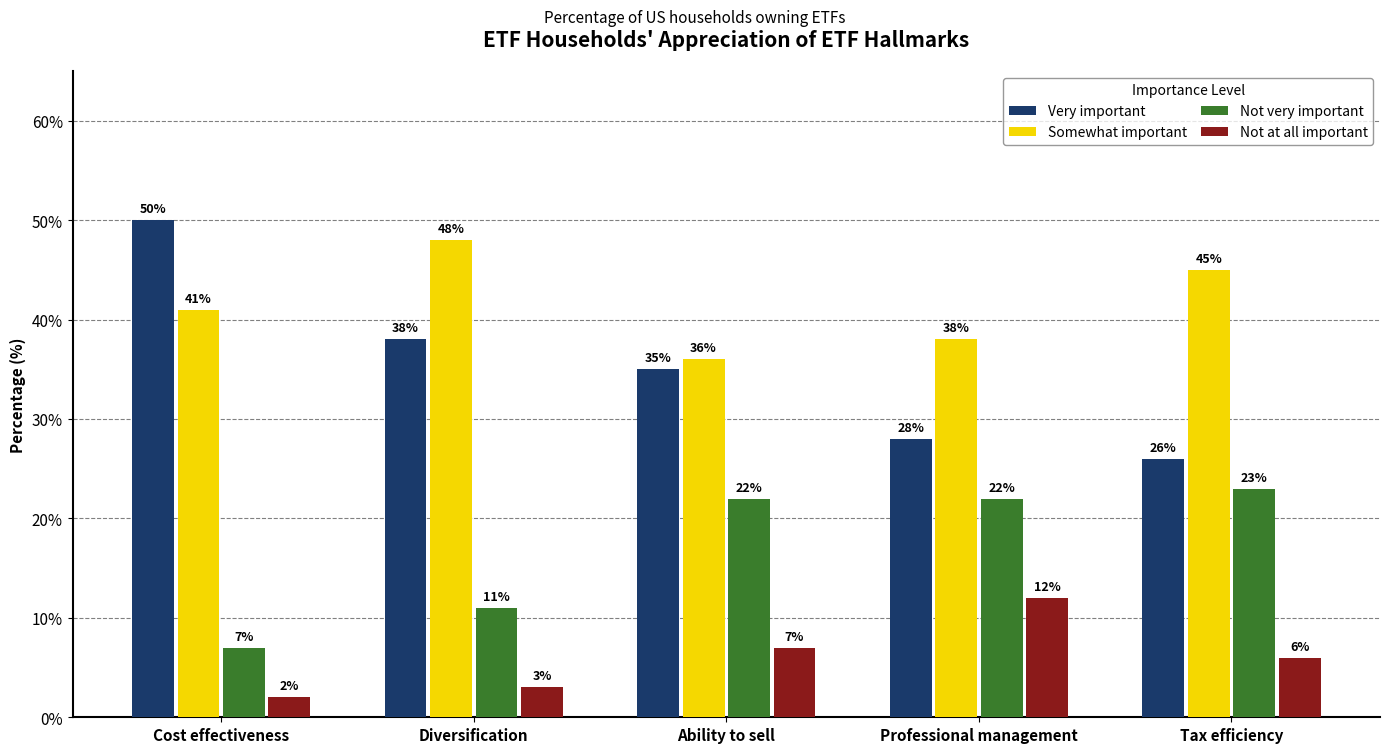

Rank the series by their average value, from highest to lowest.

Somewhat important, Very important, Not very important, Not at all important